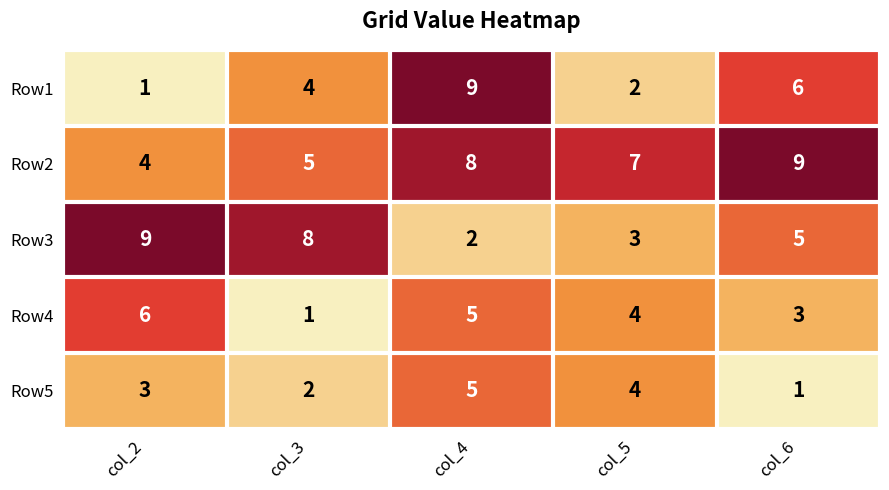

Rank the series at col_3 from highest to lowest value.

Row3, Row2, Row1, Row5, Row4